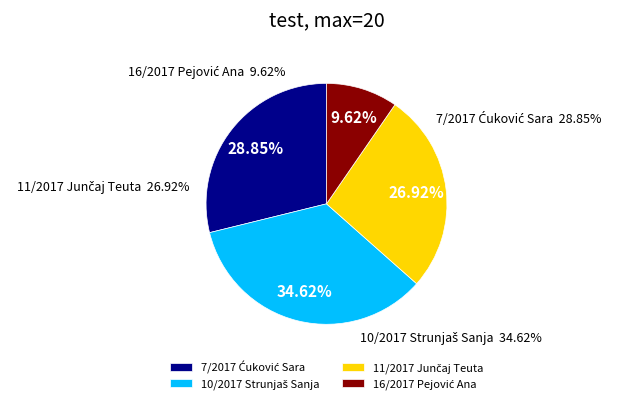

Is there any slice that represents more than half of the pie?

No